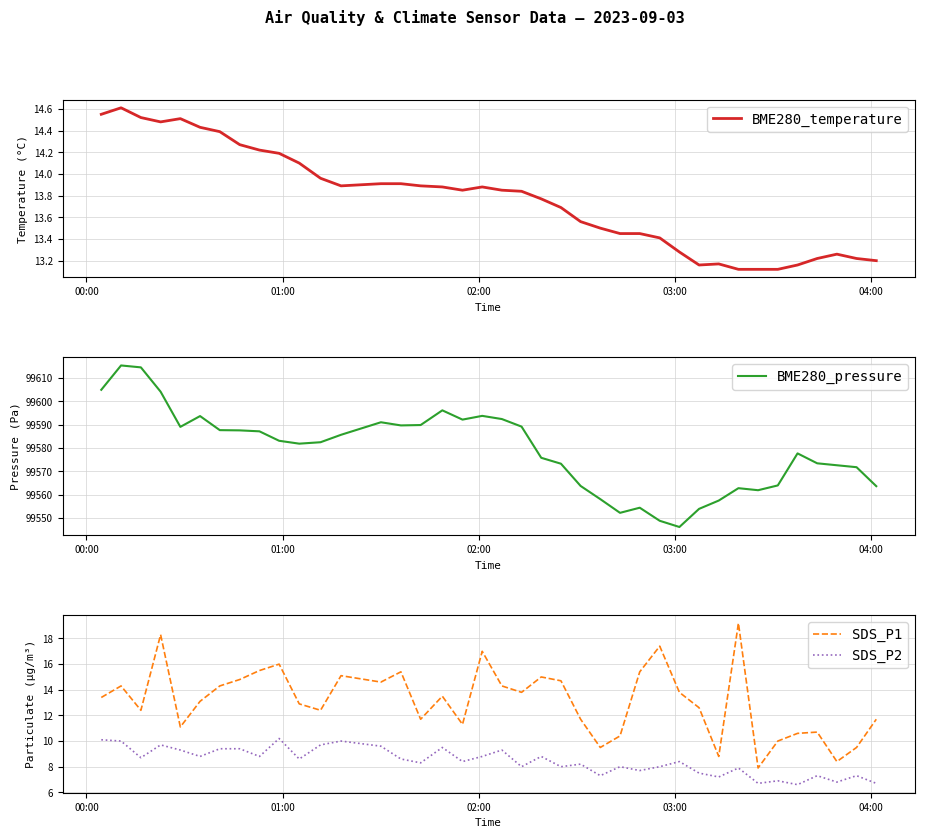

True or false: SDS_P1 and SDS_P2 intersect in this chart.

False